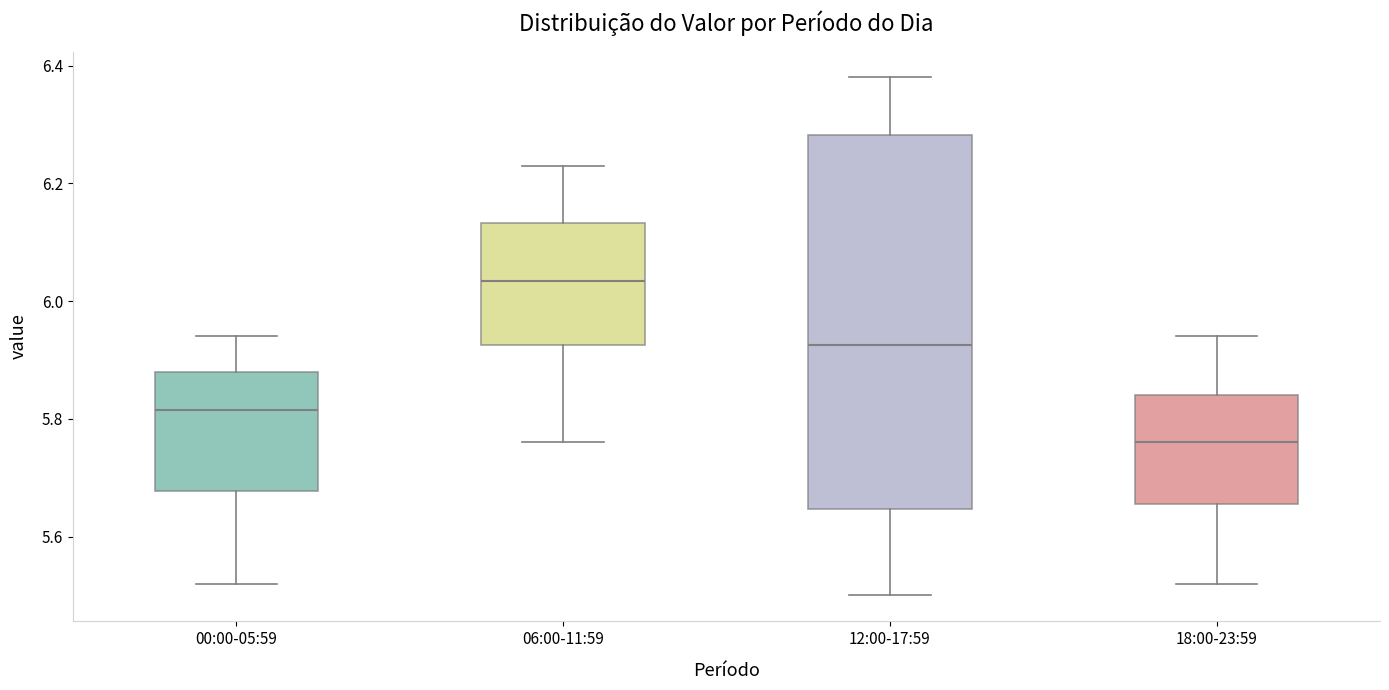

Reading left to right, read every box against the y-axis: the position of its median line, the range the box covers, and the ends of its whiskers. The values are not printed on the chart, so give them approximately, as read against the axis.

00:00-05:59: median 5.82, box 5.68 to 5.88, whiskers 5.52 to 5.94
06:00-11:59: median 6.04, box 5.92 to 6.14, whiskers 5.76 to 6.24
12:00-17:59: median 5.92, box 5.64 to 6.28, whiskers 5.50 to 6.38
18:00-23:59: median 5.76, box 5.66 to 5.84, whiskers 5.52 to 5.94